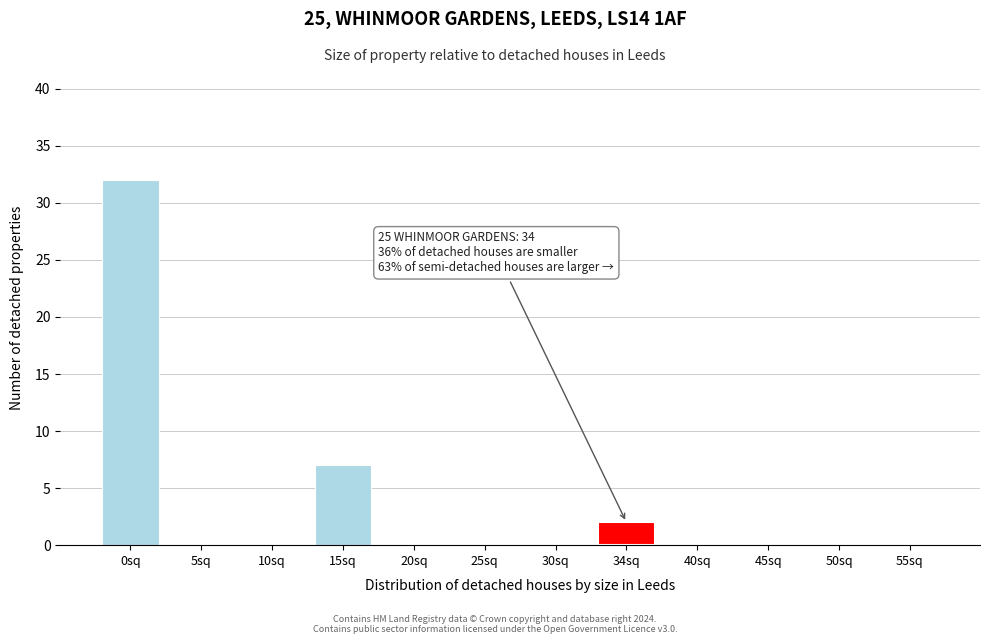

Reading right to left, list all the values displayed in this chart.

55sq=0	50sq=0	45sq=0	40sq=0	34sq=2	30sq=0	25sq=0	20sq=0	15sq=7	10sq=0	5sq=0	0sq=32